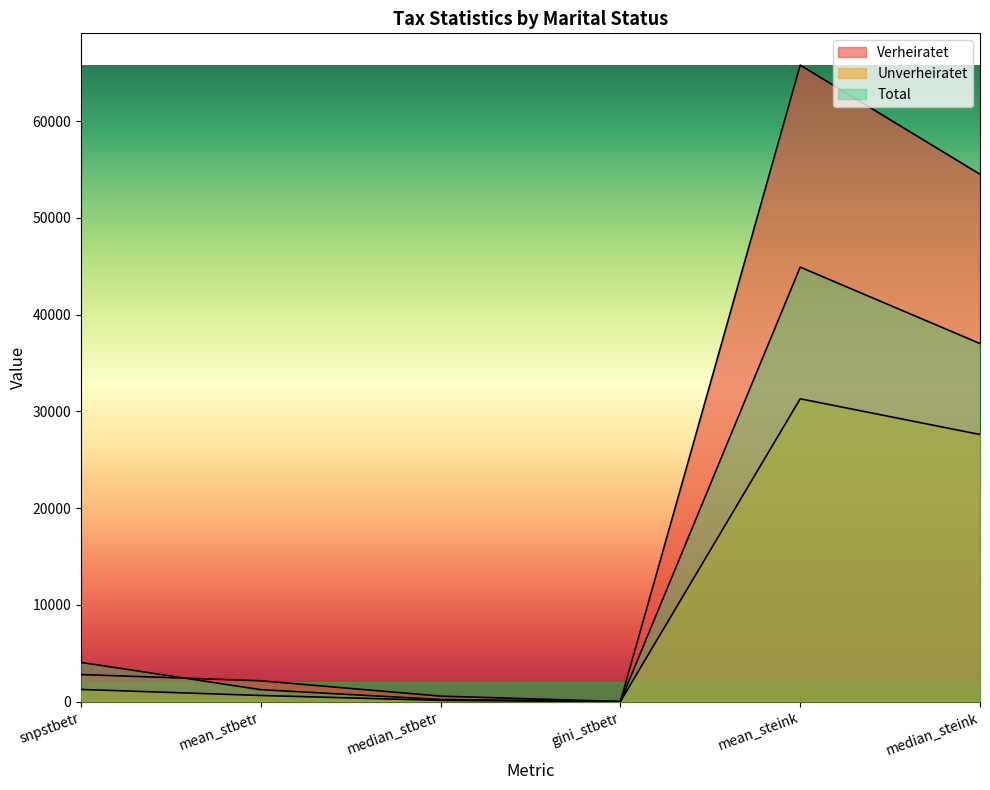

What is the minimum value for Unverheiratet?

0.8